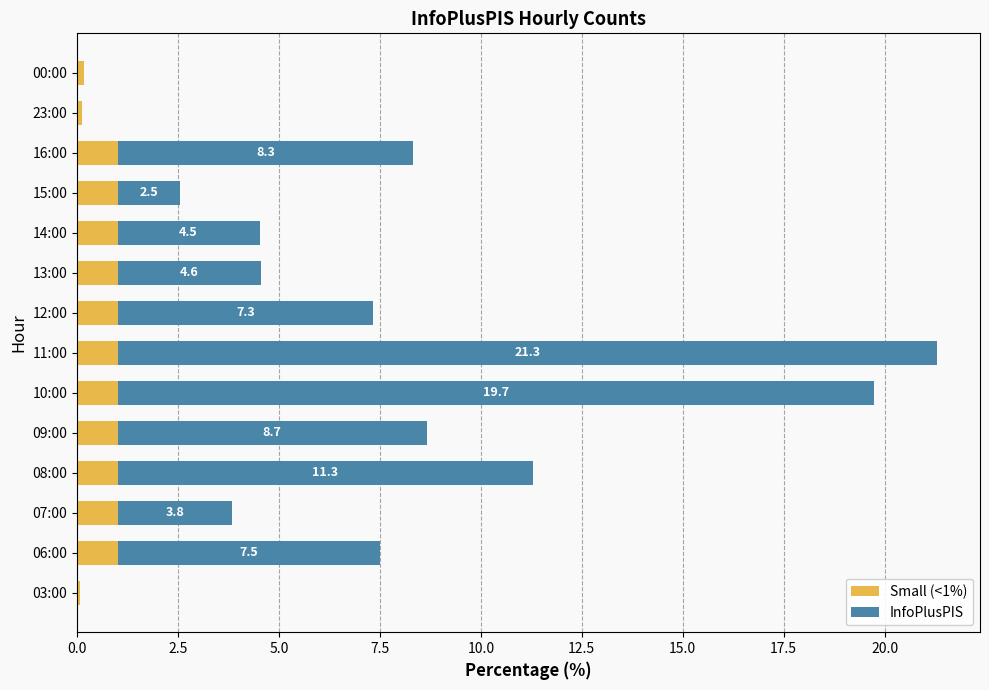

What is the sum of all Small (<1%) values?

11.4